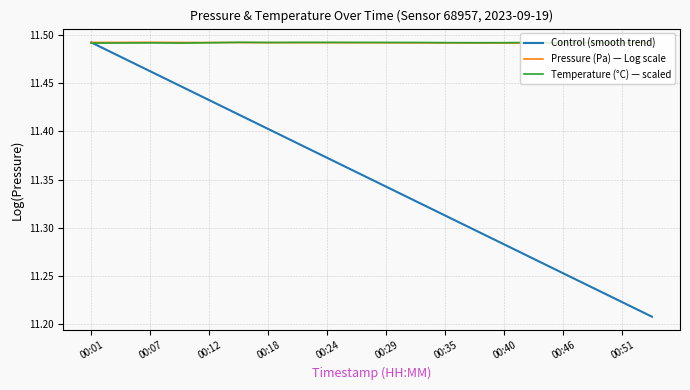

Reading left to right, extract all data points from this chart.

Pressure (Pa): 00:01=11.5	00:04=11.5	00:07=11.5	00:10=11.5	00:12=11.5	00:15=11.5	00:18=11.5	00:21=11.5	00:24=11.5	00:26=11.5	00:29=11.5	00:32=11.5	00:35=11.5	00:37=11.5	00:40=11.5	00:43=11.5	00:46=11.5	00:48=11.5	00:51=11.5	00:54=11.5
Temperature (°C): 00:01=11.5	00:04=11.5	00:07=11.5	00:10=11.5	00:12=11.5	00:15=11.5	00:18=11.5	00:21=11.5	00:24=11.5	00:26=11.5	00:29=11.5	00:32=11.5	00:35=11.5	00:37=11.5	00:40=11.5	00:43=11.5	00:46=11.5	00:48=11.5	00:51=11.5	00:54=11.5